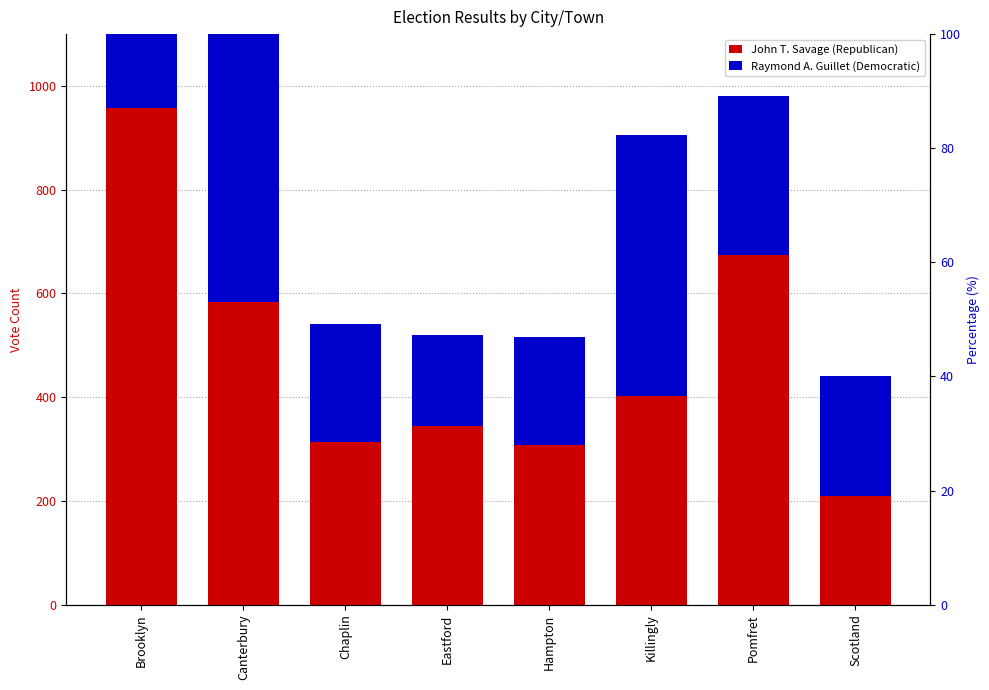

What is the maximum value for John T. Savage (Republican)?

957